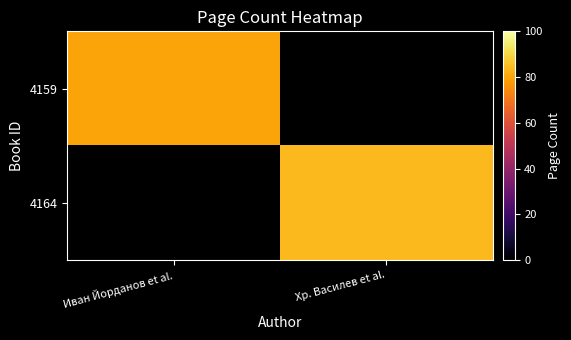

Count the number of data series in this chart.

2